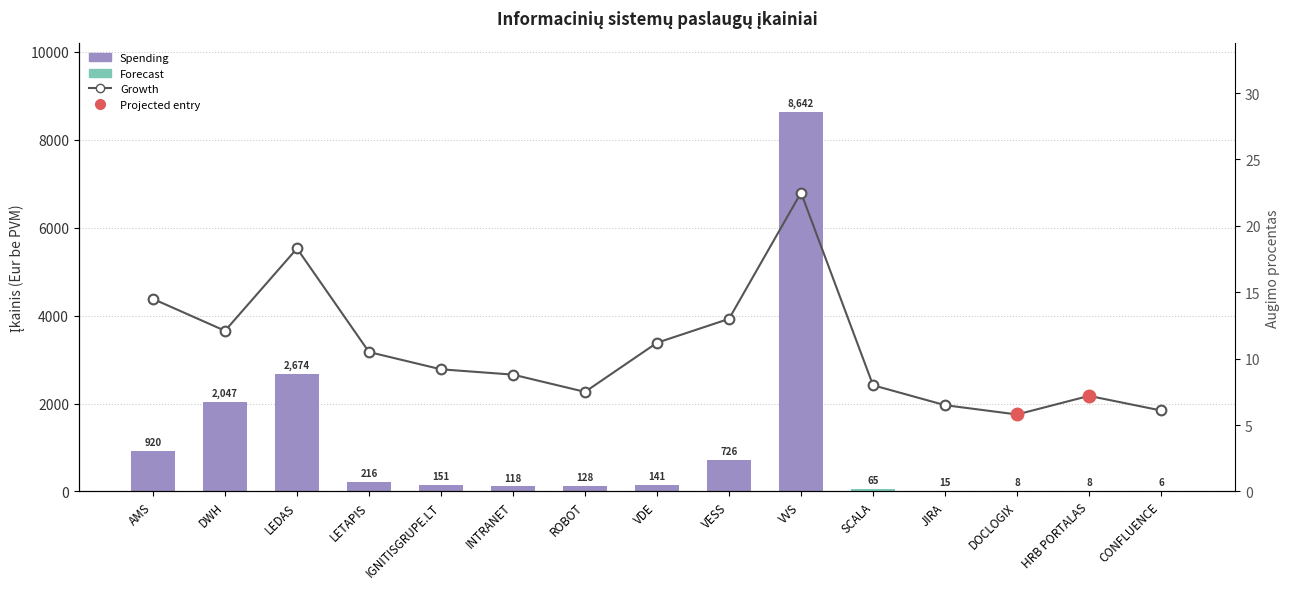

What is the sum of the values at JIRA and IGNITISGRUPE.LT?

15.7